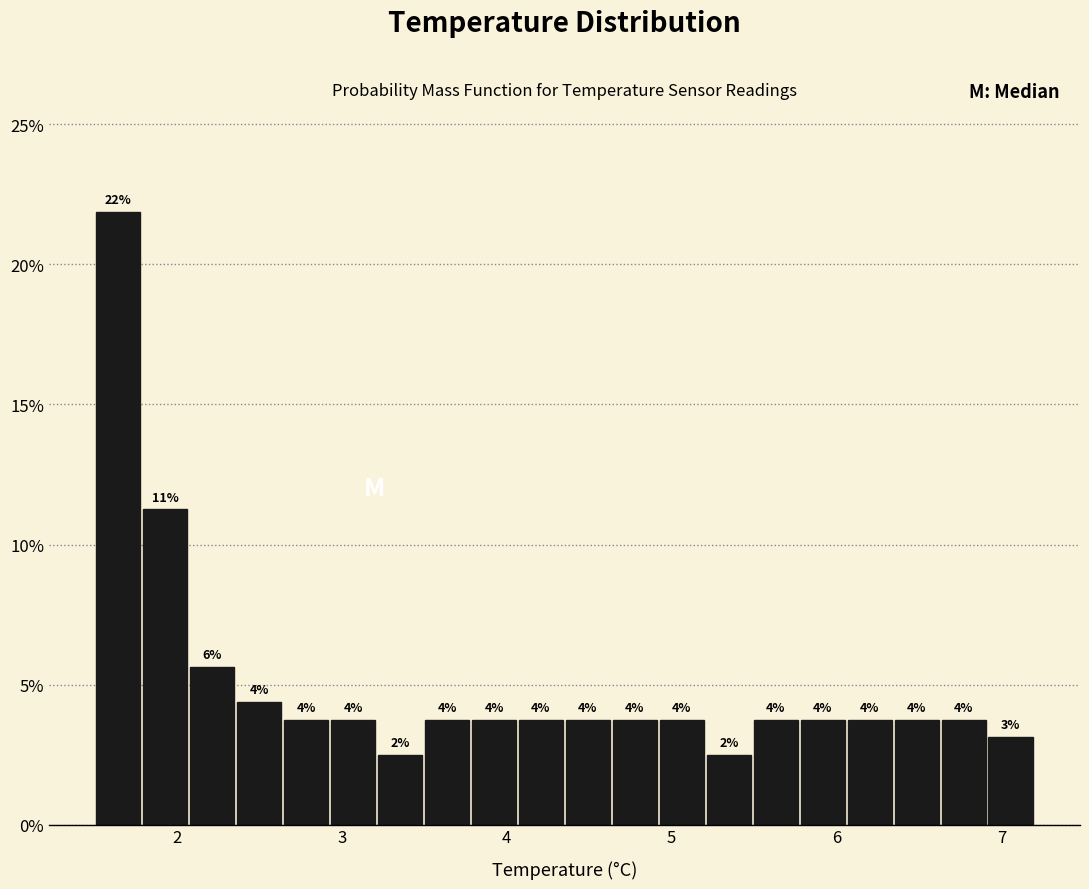

Around what value on the x-axis is the tallest bar? Give the approximate position of its centre, as read against the axis.

1.6